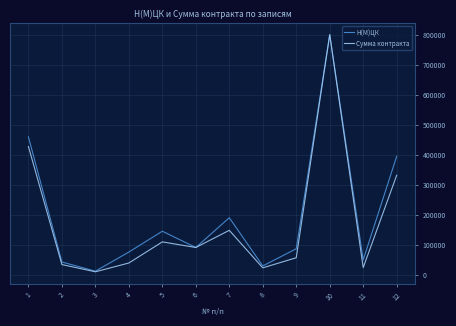

Which series has the largest total across all categories?

Н(М)ЦК